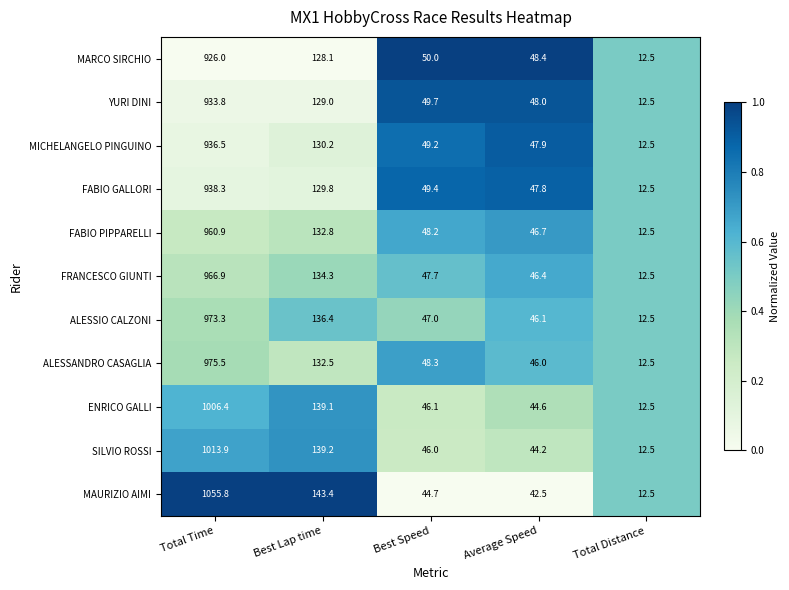

At which label does SILVIO ROSSI reach its minimum?

Total Distance